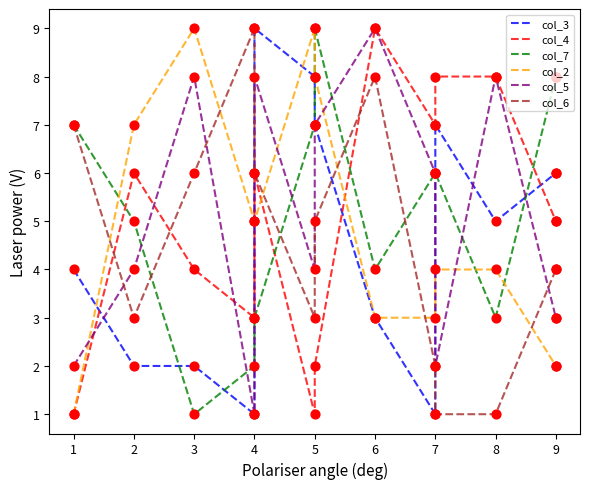

Which series reaches the minimum Y coordinate?

col_3